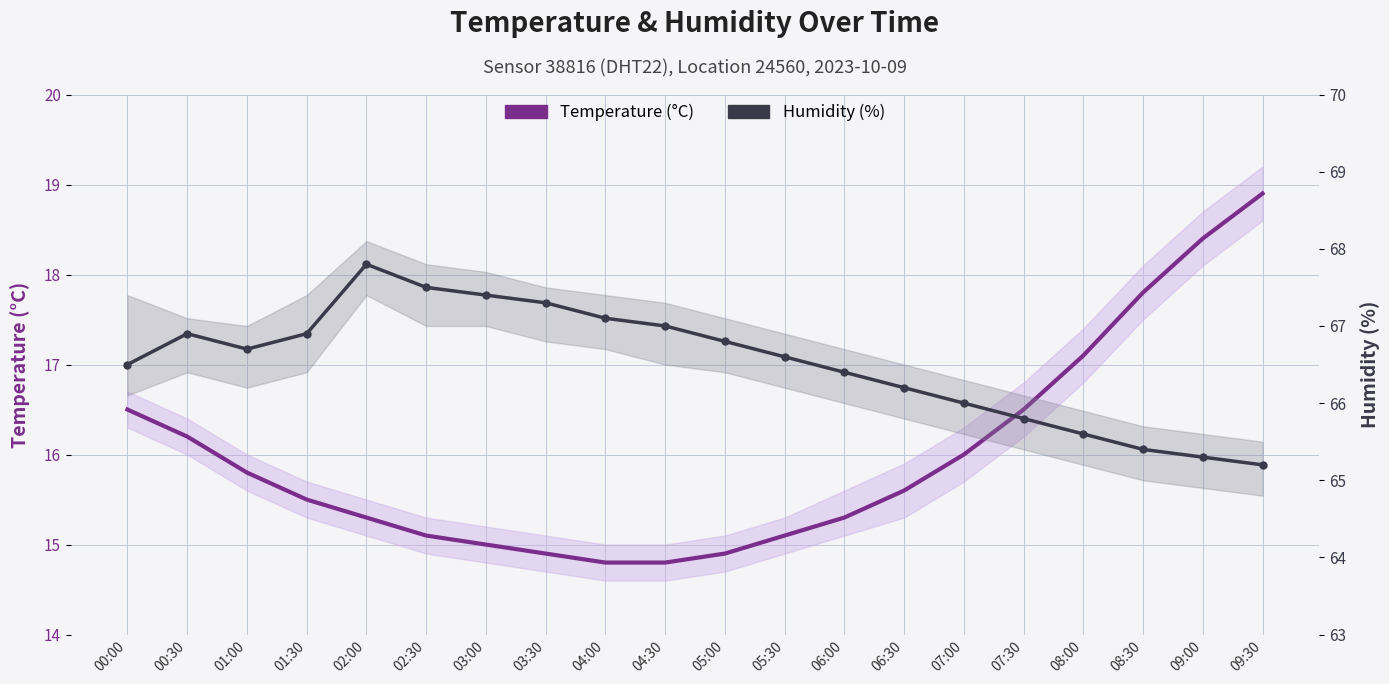

True or false: Humidity (%) has more than 2 points higher than both neighbors.

False